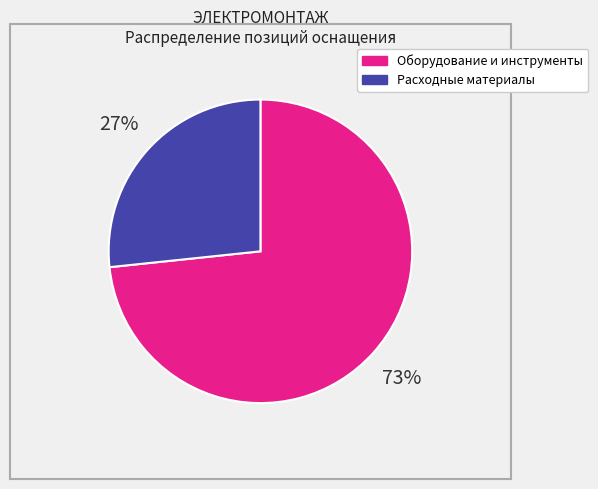

Is there any slice that represents more than half of the pie?

Yes